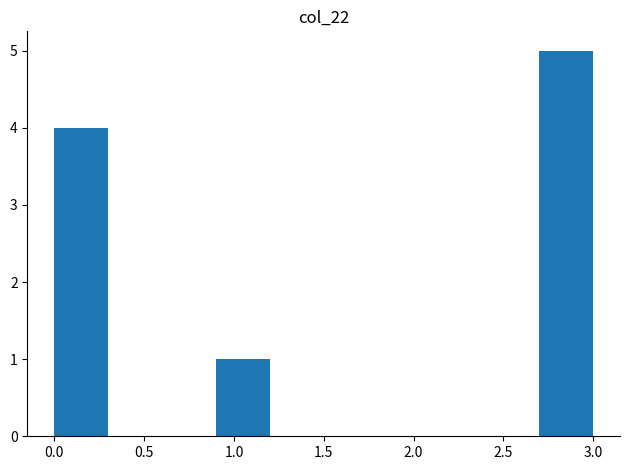

How tall is the bar that spans 2.7 to 3.0 on the x-axis? The values are not printed on the chart, so give them approximately, as read against the axis.

5